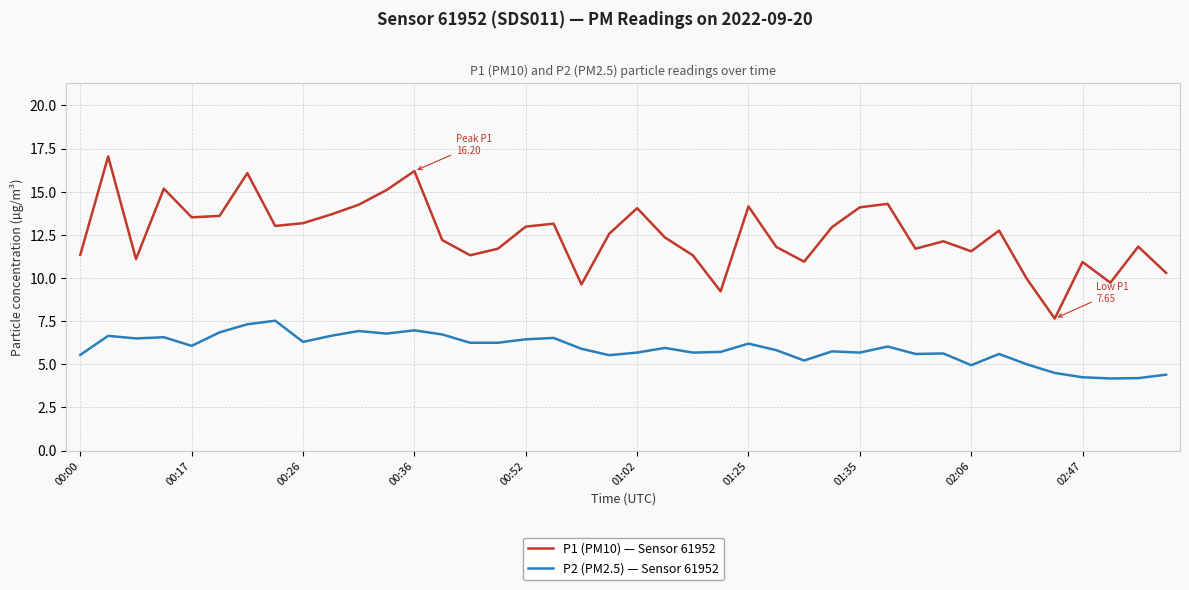

True or false: P1 (PM10) — Sensor 61952 and P2 (PM2.5) — Sensor 61952 cross at least once.

False